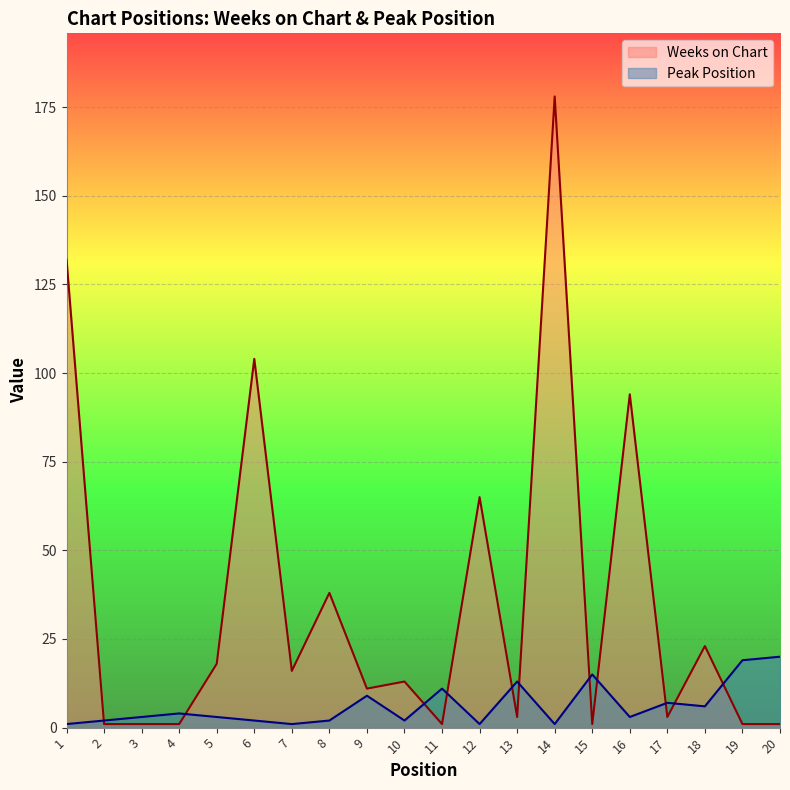

What are all the series names shown in the legend?

Weeks on Chart, Peak Position